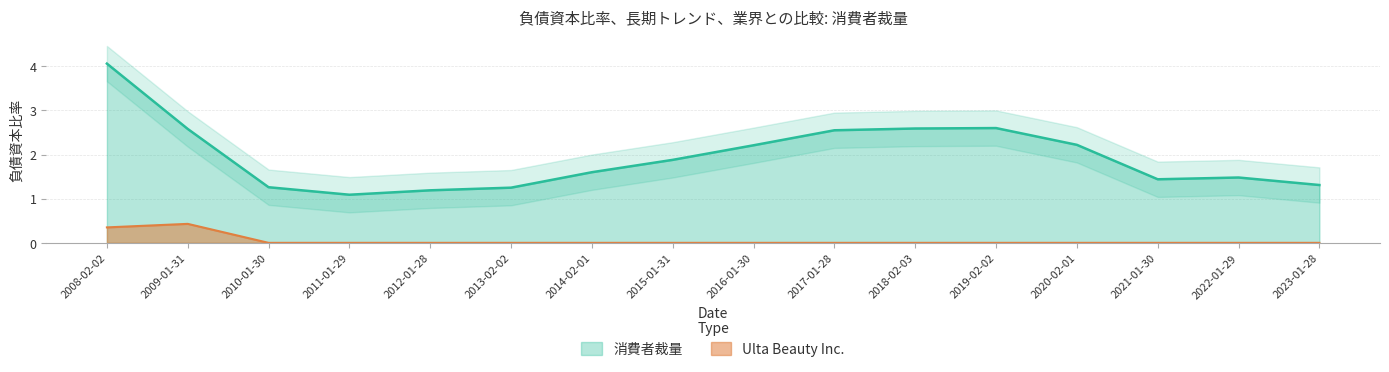

Is it true that 消費者裁量 equals 0.7 at 2010-01-30?

False